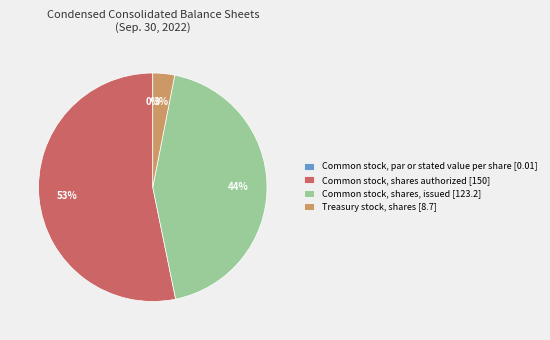

To the nearest percent, what is the combined percentage of Common stock, shares, issued [123.2] and Treasury stock, shares [8.7]?

47%